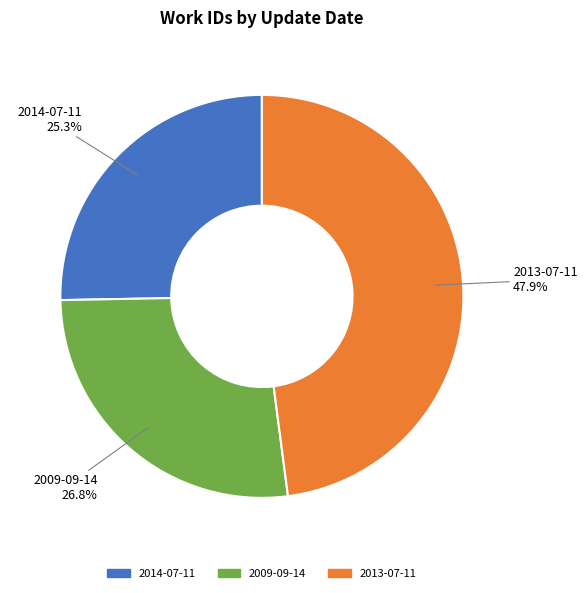

What is the largest slice in the pie chart?

2013-07-11